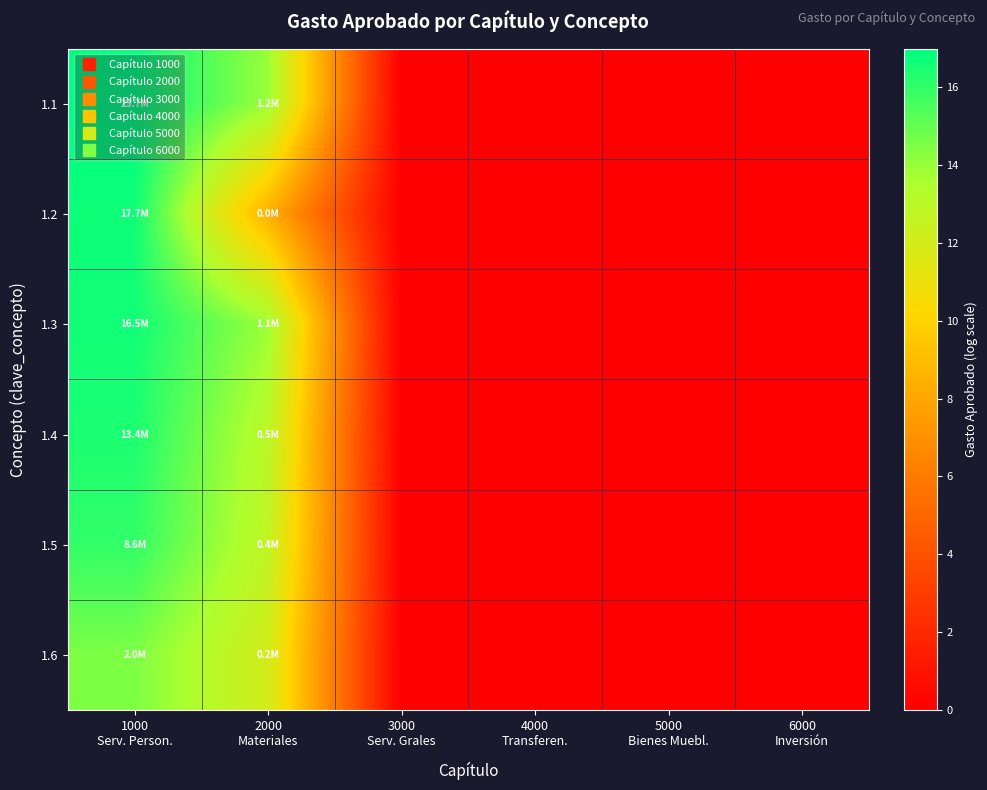

Reading left to right, what are all the values shown in this chart?

1.1: 1000
Serv. Person.=17.0	2000
Materiales=14.0	3000
Serv. Grales=0.0	4000
Transferen.=0.0	5000
Bienes Muebl.=0.0	6000
Inversión=0.0
1.2: 1000
Serv. Person.=16.7	2000
Materiales=8.5	3000
Serv. Grales=0.0	4000
Transferen.=0.0	5000
Bienes Muebl.=0.0	6000
Inversión=0.0
1.3: 1000
Serv. Person.=16.6	2000
Materiales=13.9	3000
Serv. Grales=0.0	4000
Transferen.=0.0	5000
Bienes Muebl.=0.0	6000
Inversión=0.0
1.4: 1000
Serv. Person.=16.4	2000
Materiales=13.0	3000
Serv. Grales=0.0	4000
Transferen.=0.0	5000
Bienes Muebl.=0.0	6000
Inversión=0.0
1.5: 1000
Serv. Person.=16.0	2000
Materiales=12.8	3000
Serv. Grales=0.0	4000
Transferen.=0.0	5000
Bienes Muebl.=0.0	6000
Inversión=0.0
1.6: 1000
Serv. Person.=14.5	2000
Materiales=12.1	3000
Serv. Grales=0.0	4000
Transferen.=0.0	5000
Bienes Muebl.=0.0	6000
Inversión=0.0